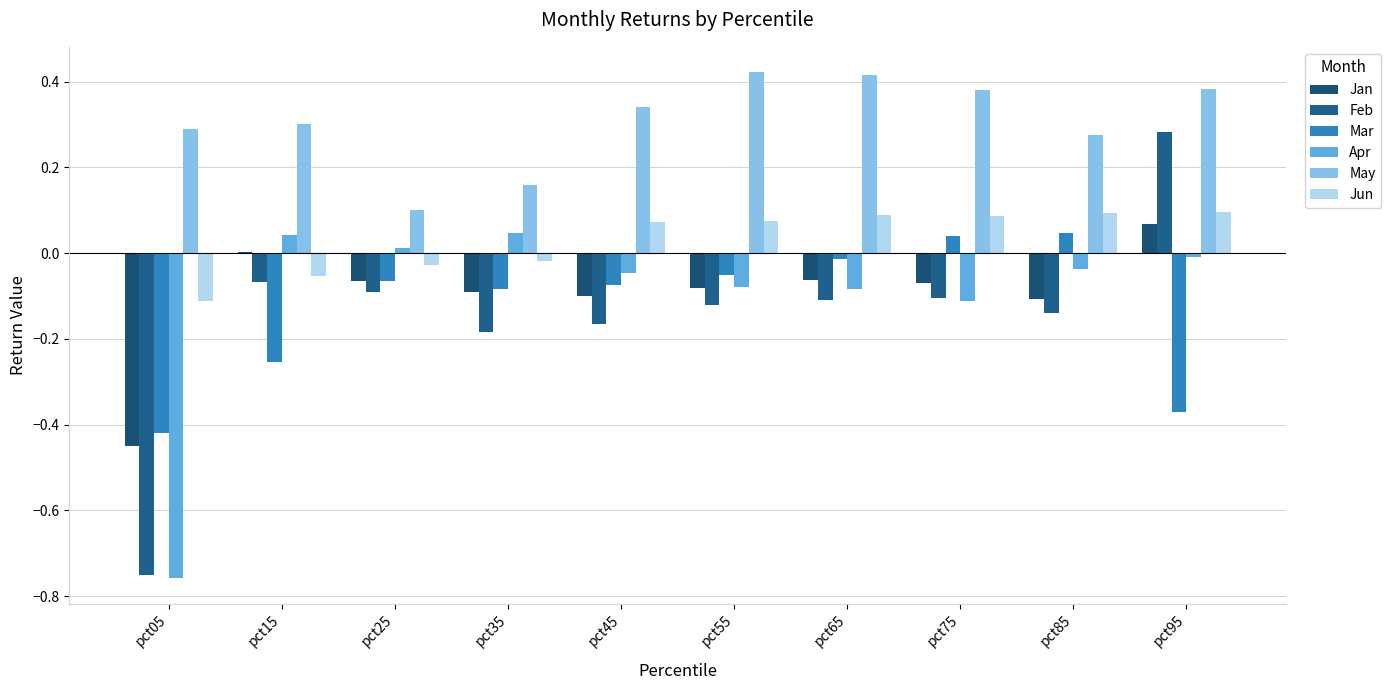

What is the spread (max minus min) of values at pct05?

1.0